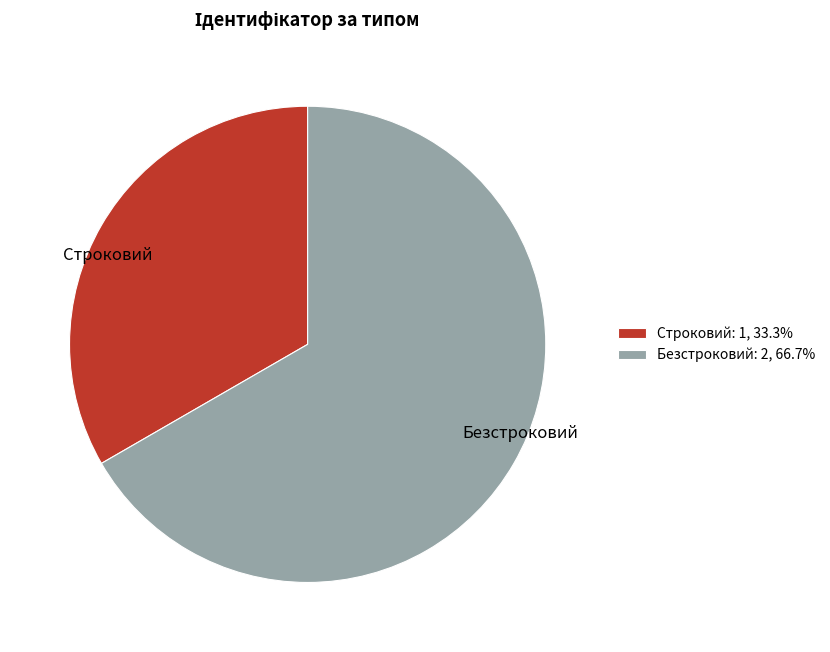

Is the sum of Безстроковий and Строковий greater than half?

Yes